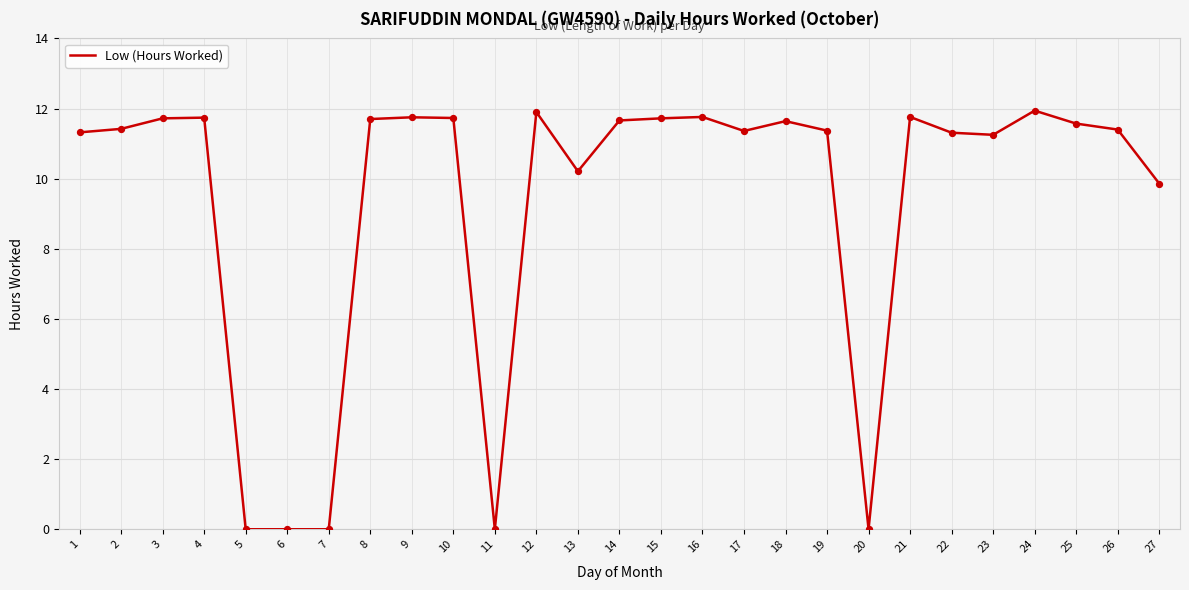

Which has a higher value, 6 or 17?

17